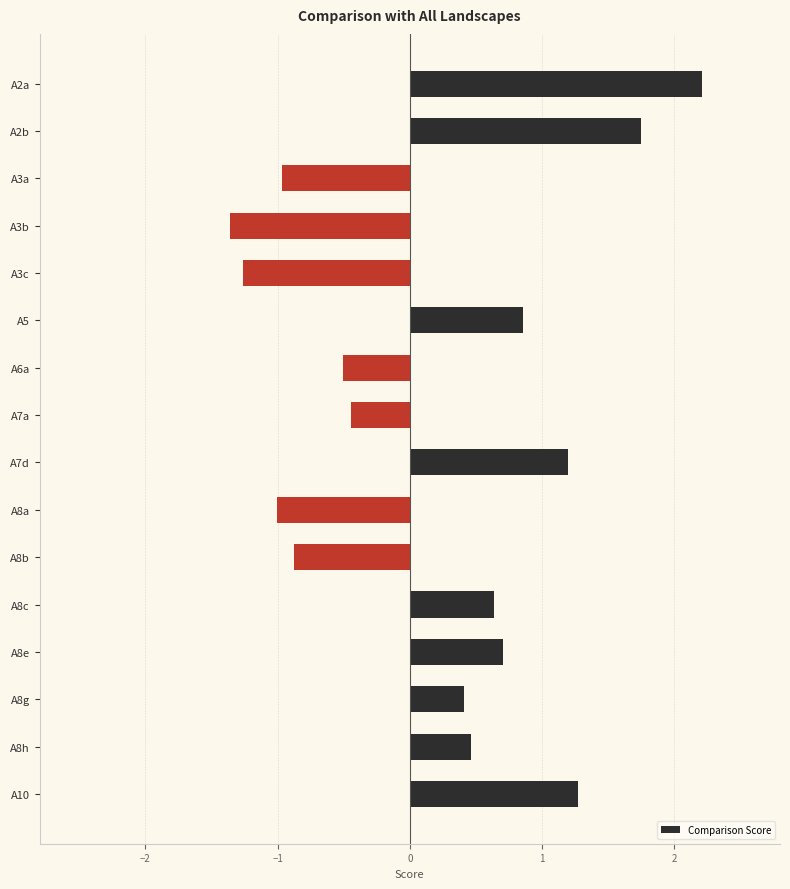

True or false: the data shows -0.2 at A6a.

False